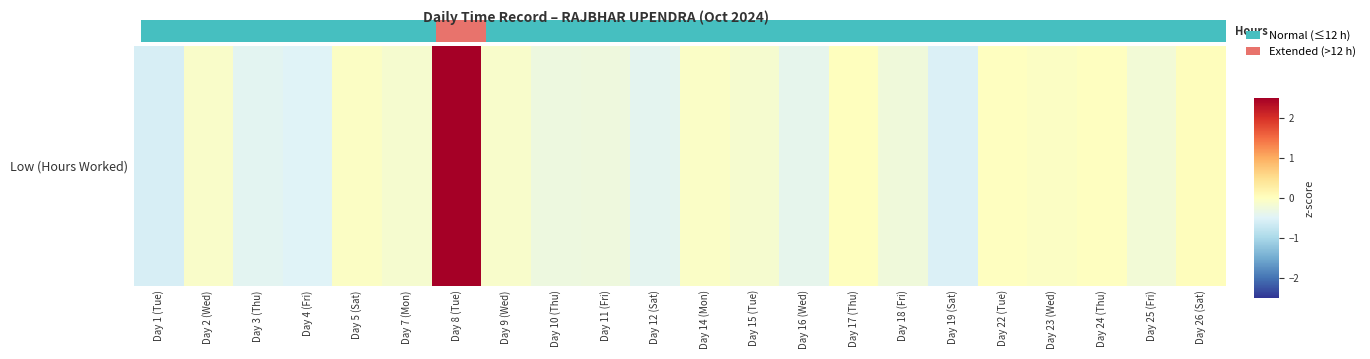

Between Day 19 (Sat) and Day 3 (Thu), which is larger?

Day 3 (Thu)